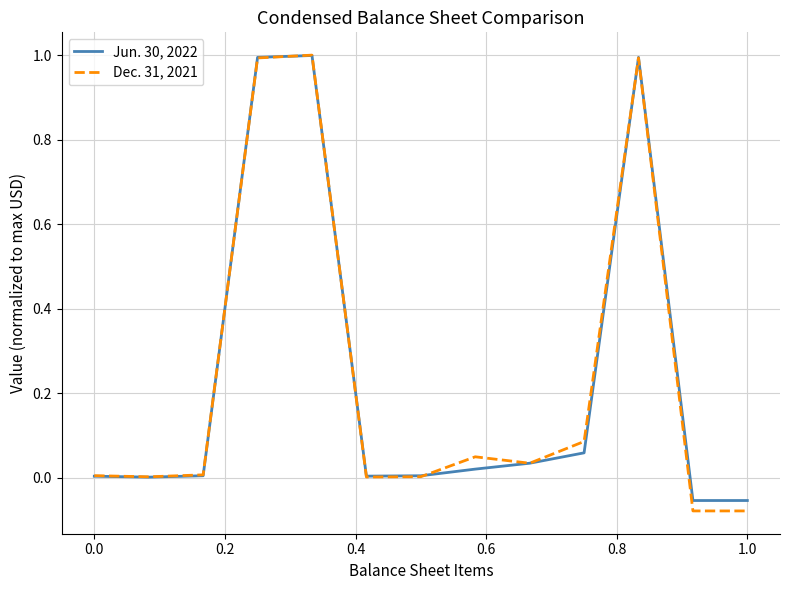

List the series in order of their overall mean, highest first.

Dec. 31, 2021, Jun. 30, 2022